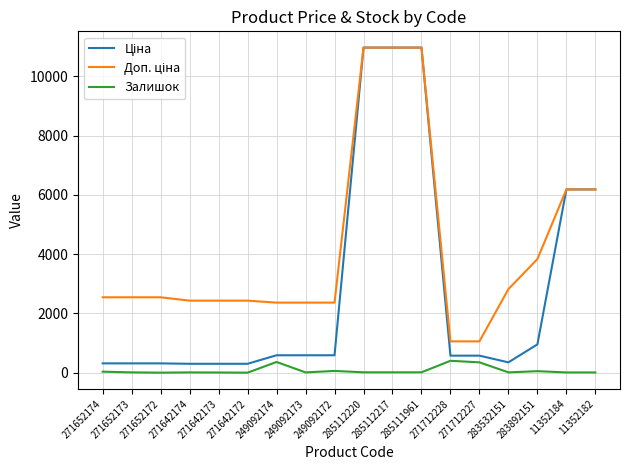

What is the difference between the highest and lowest values at 285112217?

10947.4